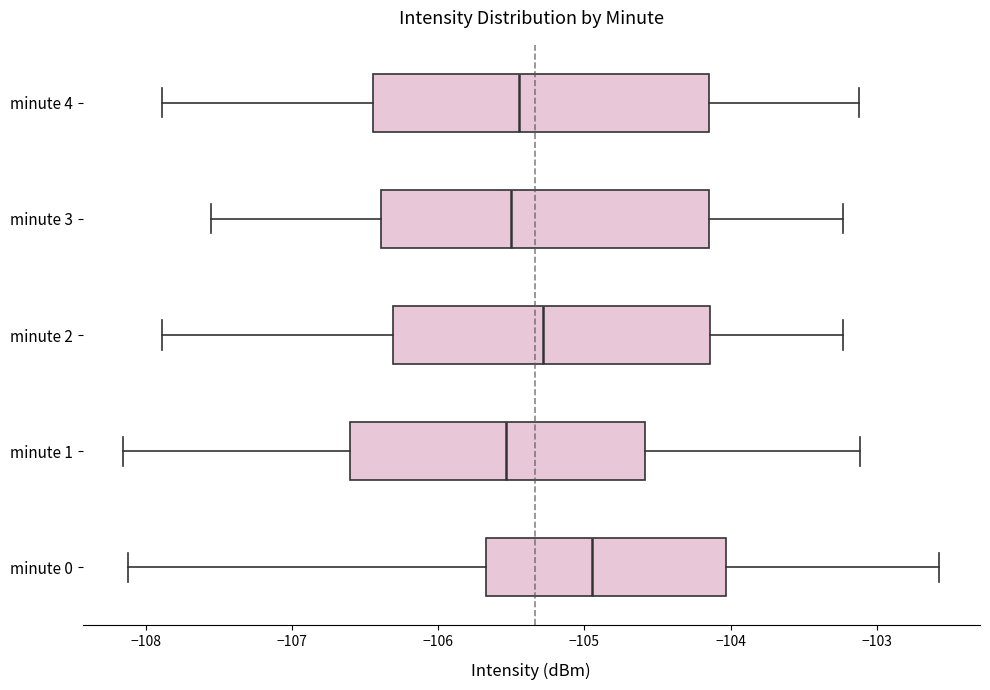

Reading bottom to top, read every box against the x-axis: the position of its median line, the range the box covers, and the ends of its whiskers. The values are not printed on the chart, so give them approximately, as read against the axis.

minute 0: median -104.9, box -105.7 to -104.0, whiskers -108.1 to -102.6
minute 1: median -105.5, box -106.6 to -104.6, whiskers -108.2 to -103.1
minute 2: median -105.3, box -106.3 to -104.1, whiskers -107.9 to -103.2
minute 3: median -105.5, box -106.4 to -104.1, whiskers -107.6 to -103.2
minute 4: median -105.4, box -106.4 to -104.1, whiskers -107.9 to -103.1